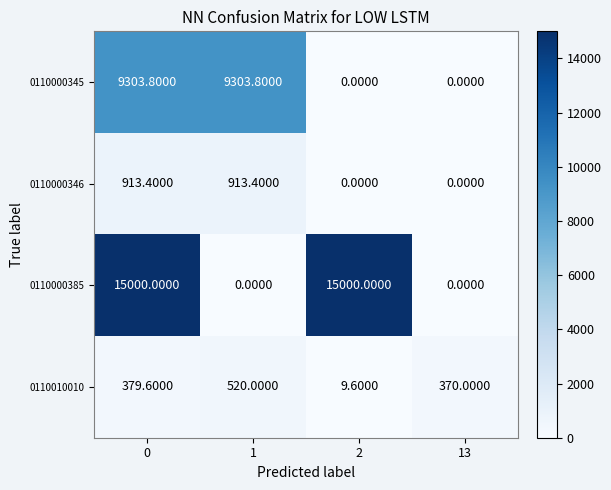

What is the difference between the highest and lowest values at 0?

14620.4